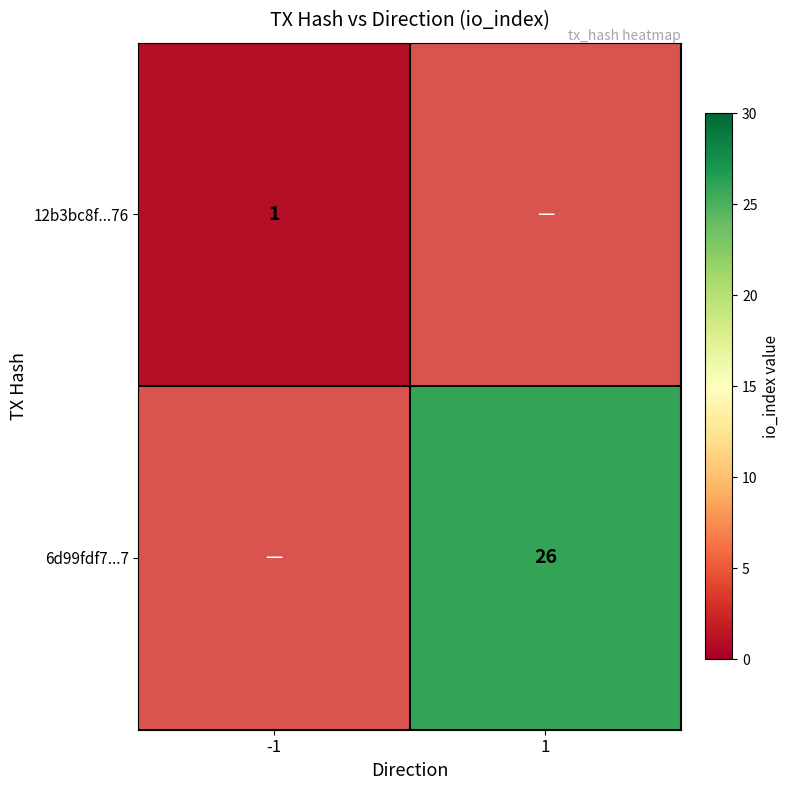

The value of 12b3bc8f...76 at -1 is 1. True or false?

True